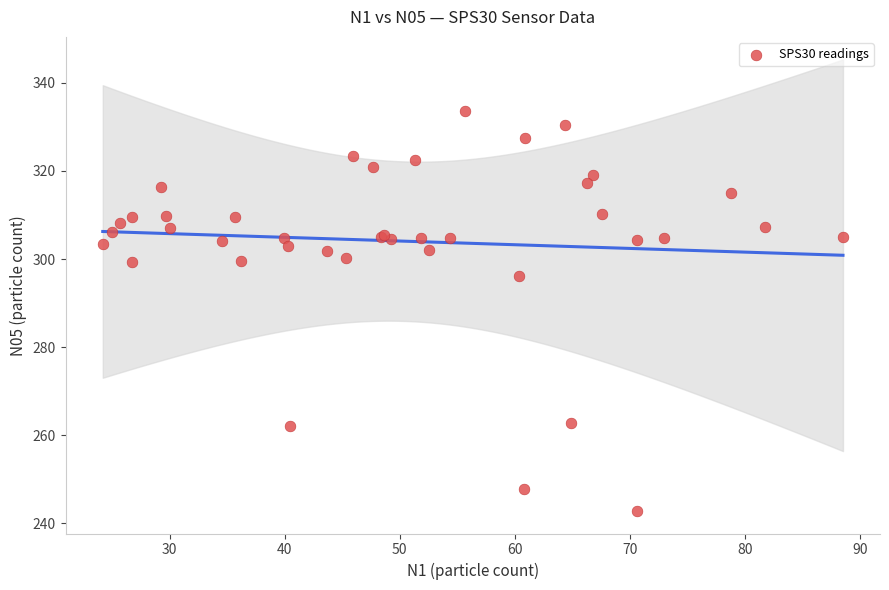

What Y value in the scatter plot is closest to 288?

296.2